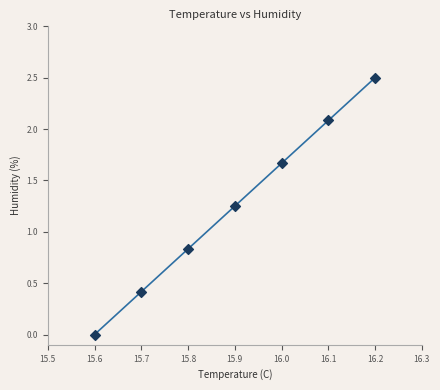

What is the average X value?

15.9